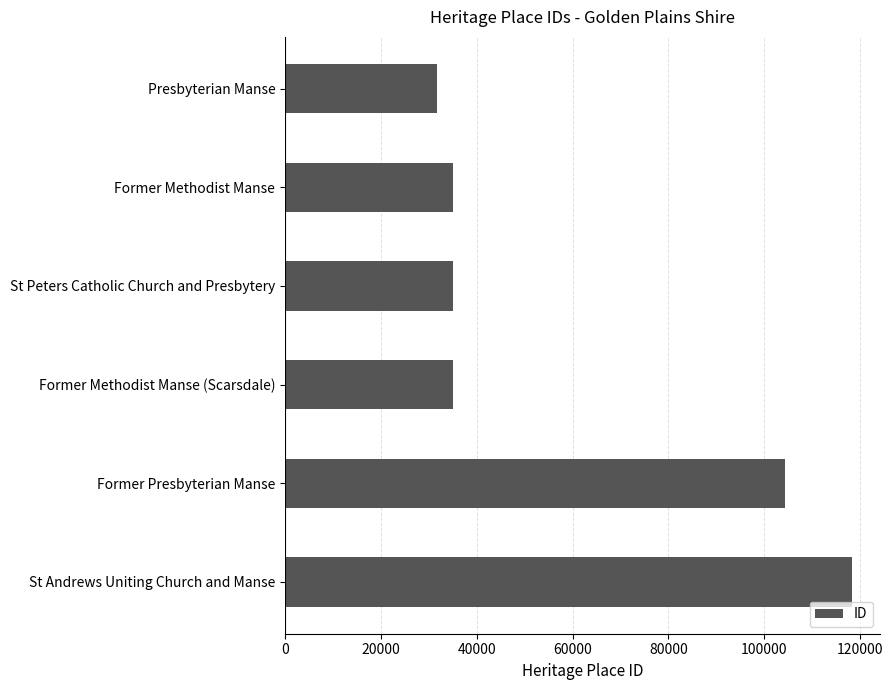

What is the maximum value shown in the chart?

118225